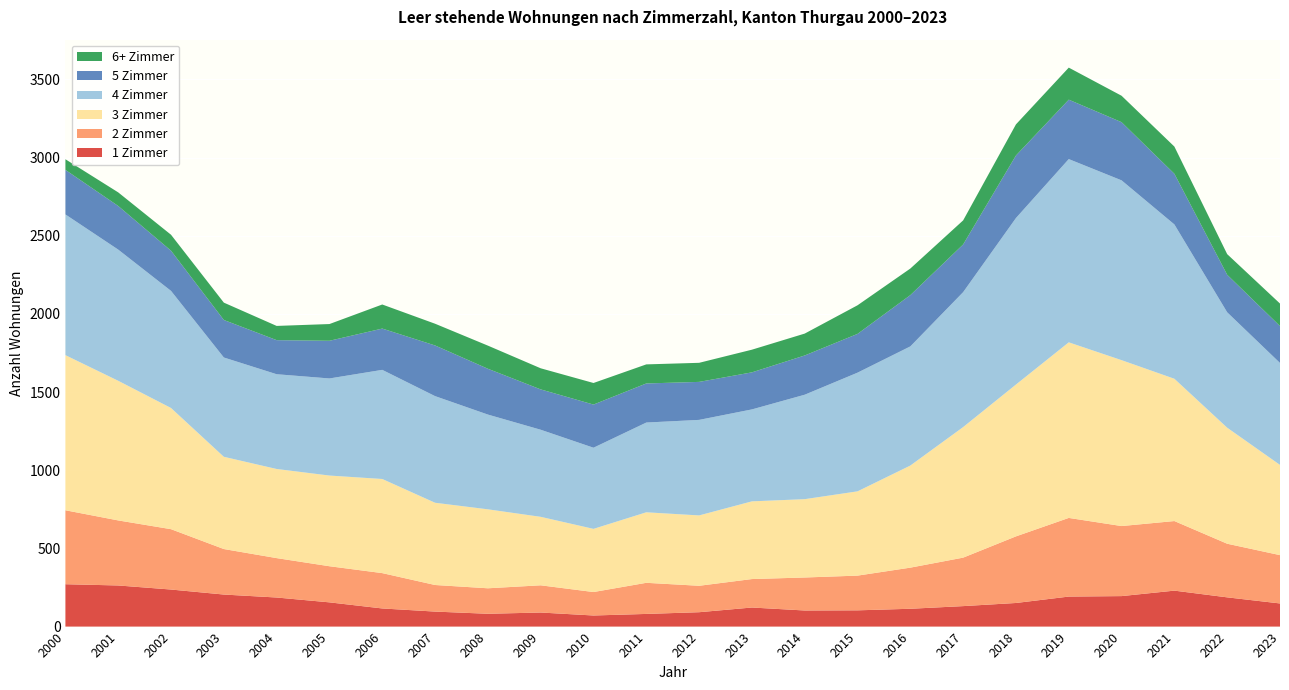

Reading left to right, what are all the values shown in this chart?

1 Zimmer: 2000=271	2001=263	2002=237	2003=205	2004=186	2005=155	2006=116	2007=96	2008=82	2009=90	2010=71	2011=81	2012=92	2013=122	2014=103	2015=104	2016=114	2017=131	2018=151	2019=192	2020=195	2021=230	2022=187	2023=148
2 Zimmer: 2000=473	2001=416	2002=386	2003=291	2004=252	2005=231	2006=226	2007=170	2008=163	2009=174	2010=150	2011=199	2012=169	2013=182	2014=211	2015=222	2016=263	2017=310	2018=426	2019=503	2020=448	2021=445	2022=343	2023=309
3 Zimmer: 2000=992	2001=893	2002=775	2003=590	2004=570	2005=580	2006=602	2007=526	2008=505	2009=438	2010=404	2011=451	2012=450	2013=497	2014=501	2015=539	2016=653	2017=835	2018=971	2019=1123	2020=1061	2021=910	2022=742	2023=577
4 Zimmer: 2000=900	2001=839	2002=749	2003=635	2004=606	2005=621	2006=698	2007=682	2008=606	2009=557	2010=519	2011=574	2012=611	2013=588	2014=668	2015=759	2016=762	2017=863	2018=1065	2019=1172	2020=1150	2021=987	2022=738	2023=652
5 Zimmer: 2000=285	2001=279	2002=257	2003=240	2004=218	2005=241	2006=264	2007=324	2008=293	2009=258	2010=276	2011=250	2012=243	2013=237	2014=251	2015=248	2016=328	2017=305	2018=400	2019=380	2020=372	2021=324	2022=240	2023=236
6+ Zimmer: 2000=68	2001=87	2002=102	2003=111	2004=91	2005=107	2006=154	2007=139	2008=148	2009=135	2010=138	2011=122	2012=122	2013=145	2014=140	2015=183	2016=170	2017=154	2018=199	2019=205	2020=169	2021=174	2022=132	2023=144